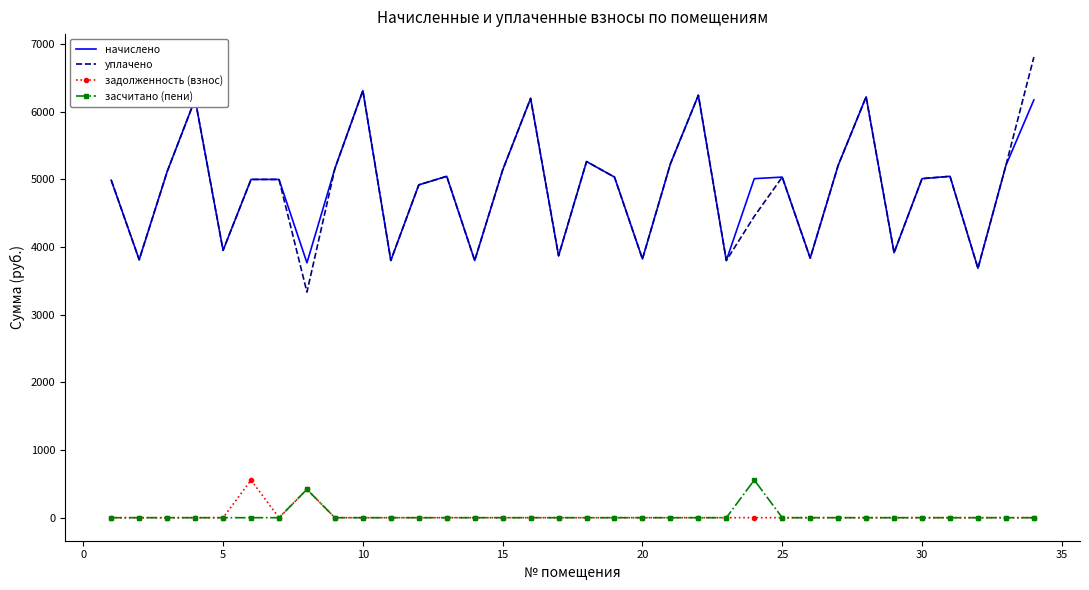

What are all the series names shown in the legend?

начислено, уплачено, задолженность (взнос), засчитано (пени)